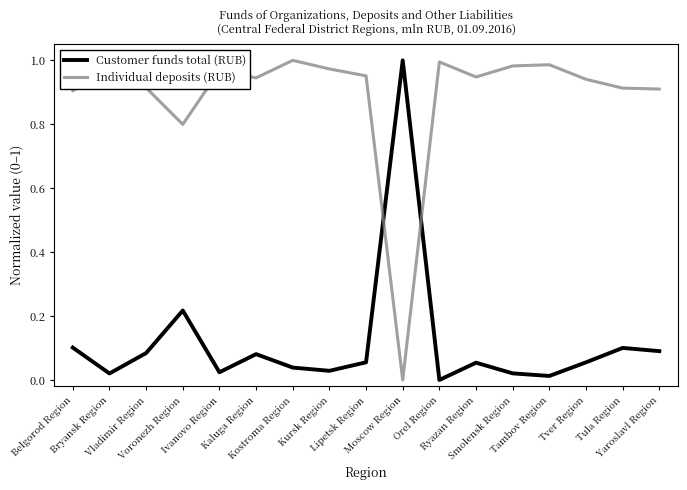

Which series has the largest total across all categories?

Individual deposits (RUB)